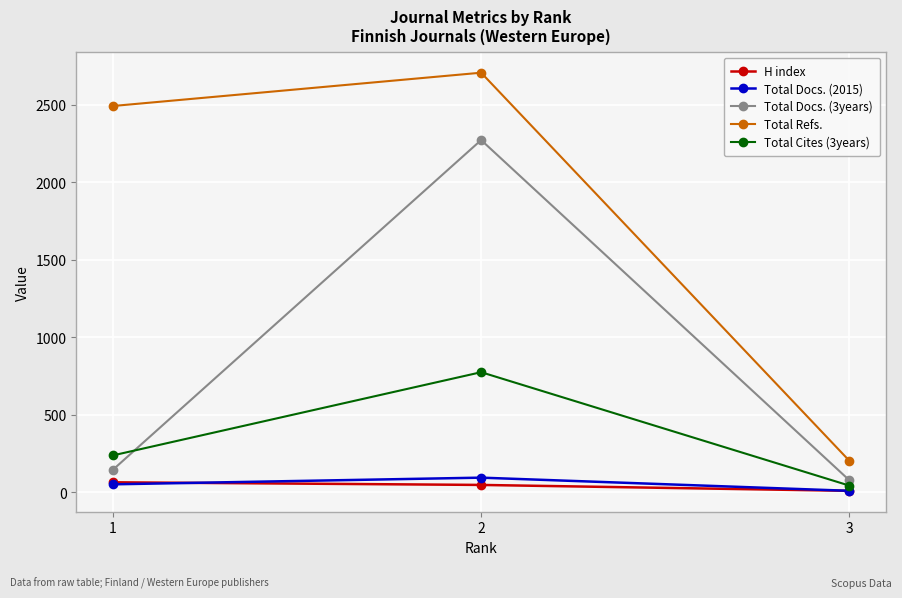

At how many categories does at least one series exceed 1554?

2